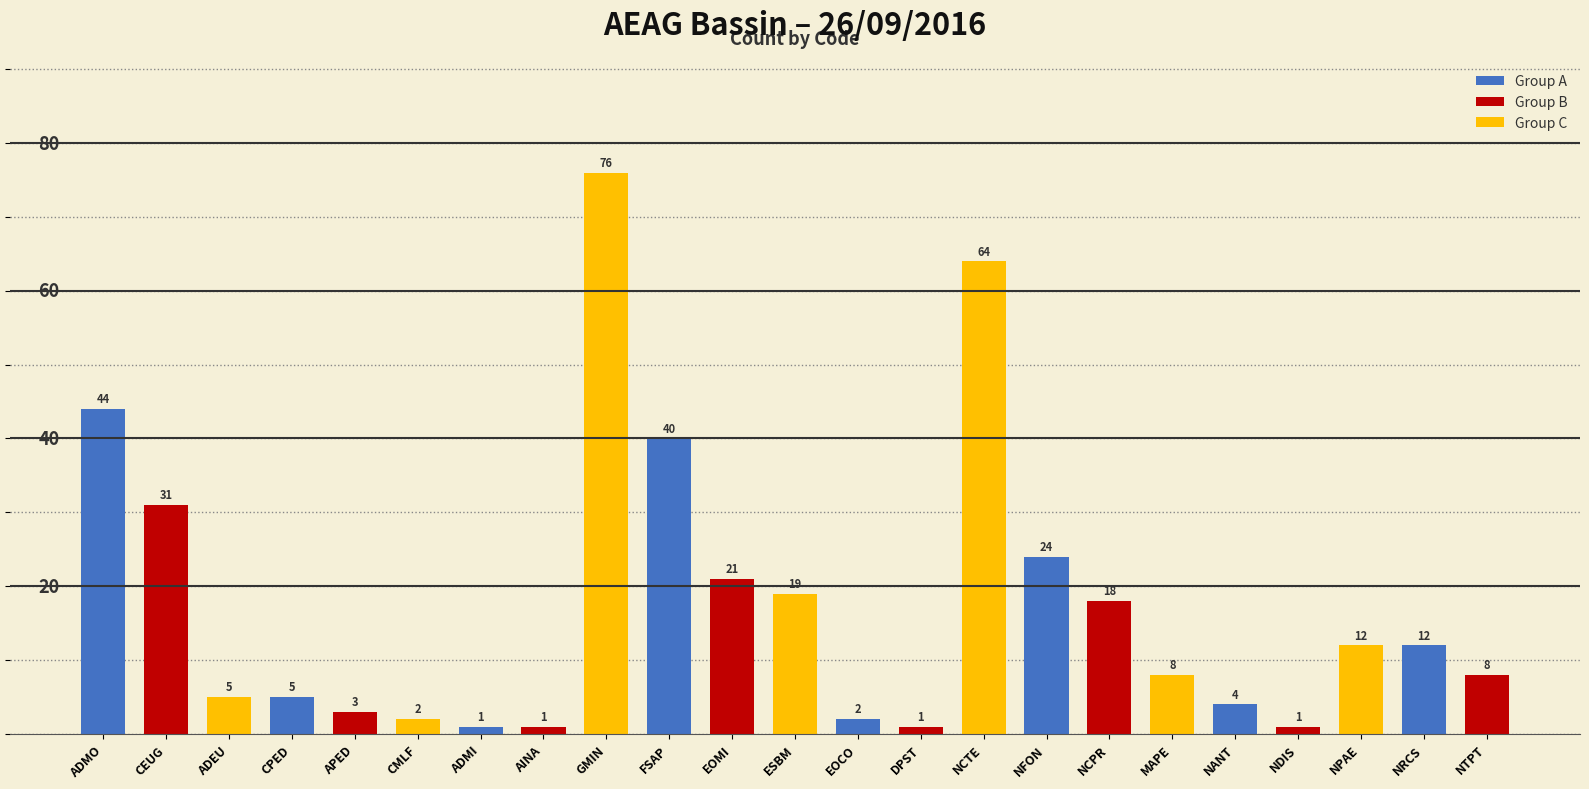

Which label corresponds to the largest value in the chart?

GMIN